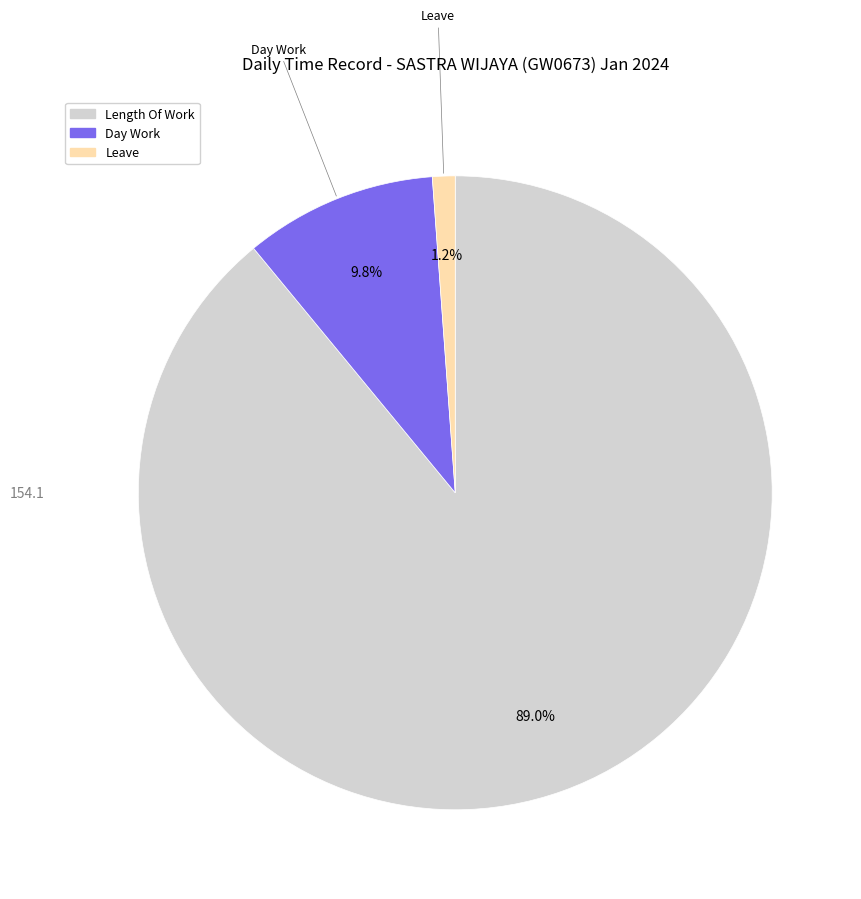

Is there a majority slice in this chart?

Yes